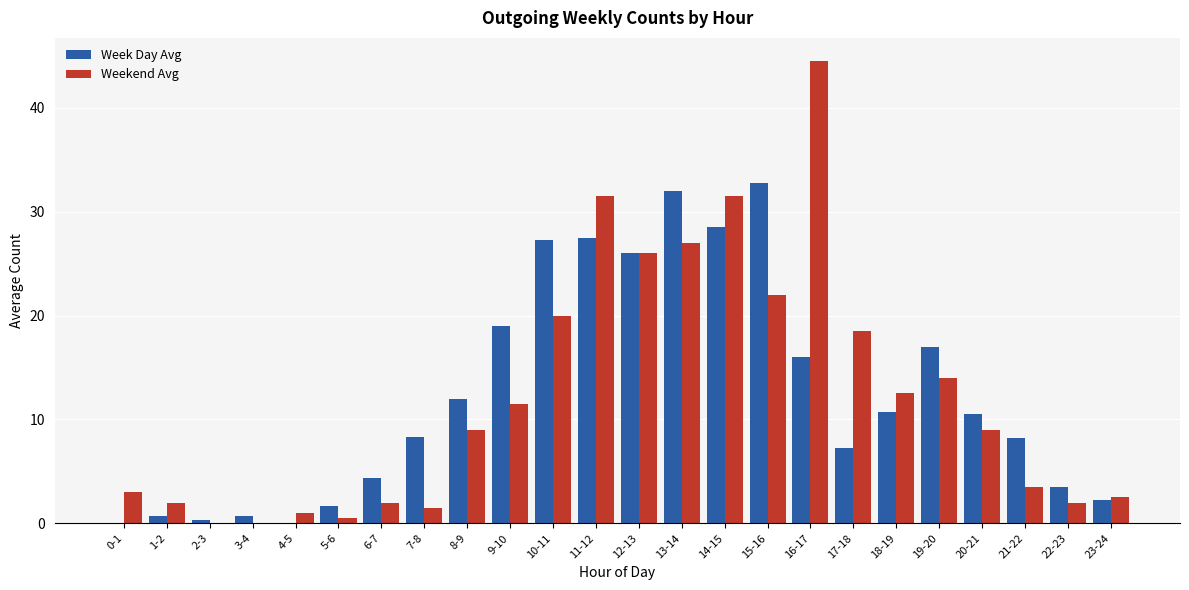

Where does the Week Day Avg series first go above 10?

8-9